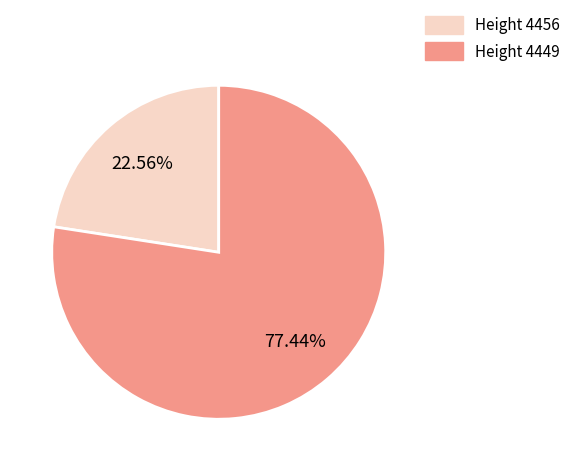

Is there any slice that represents more than half of the pie?

Yes